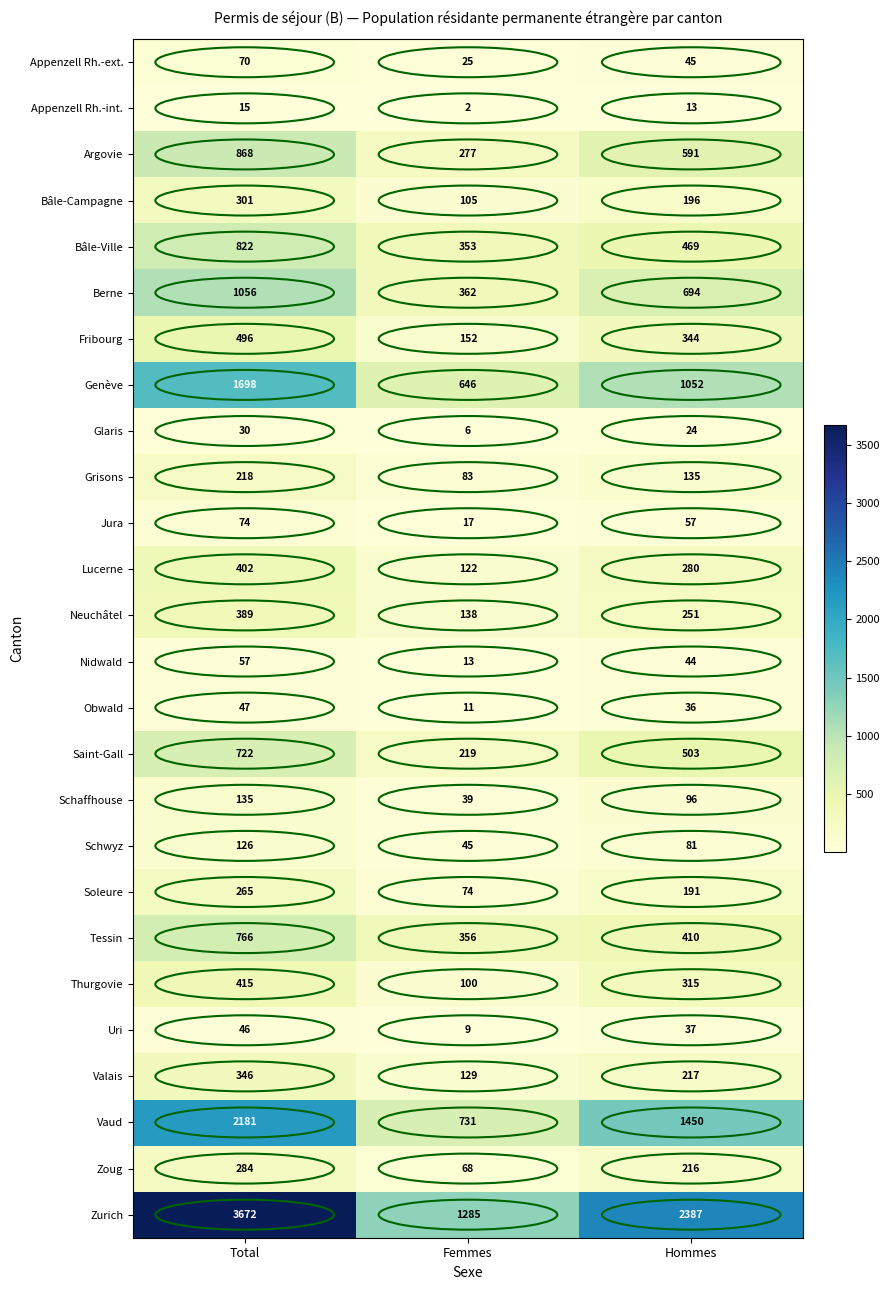

How many distinct data groups are displayed?

26